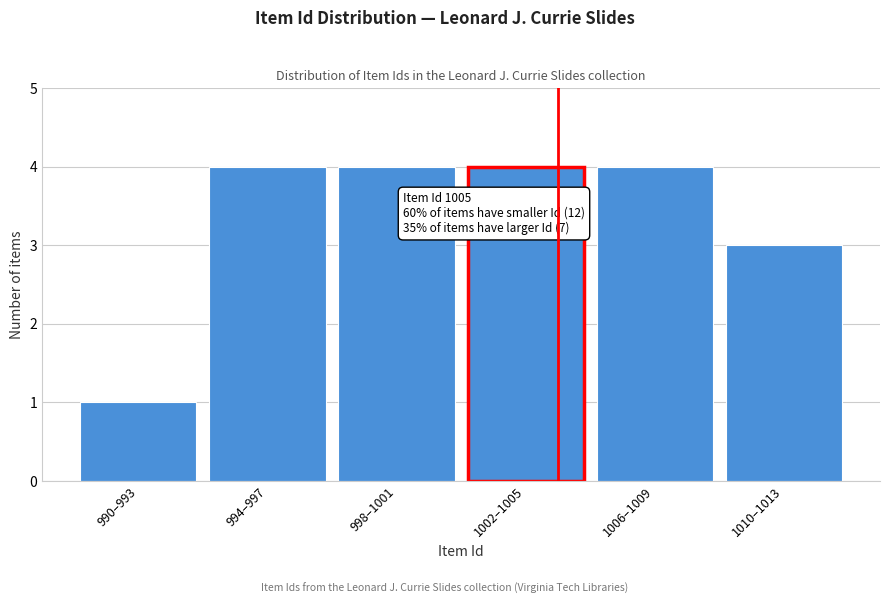

Reading left to right, list all the values displayed in this chart.

1	4	4	4	4	3